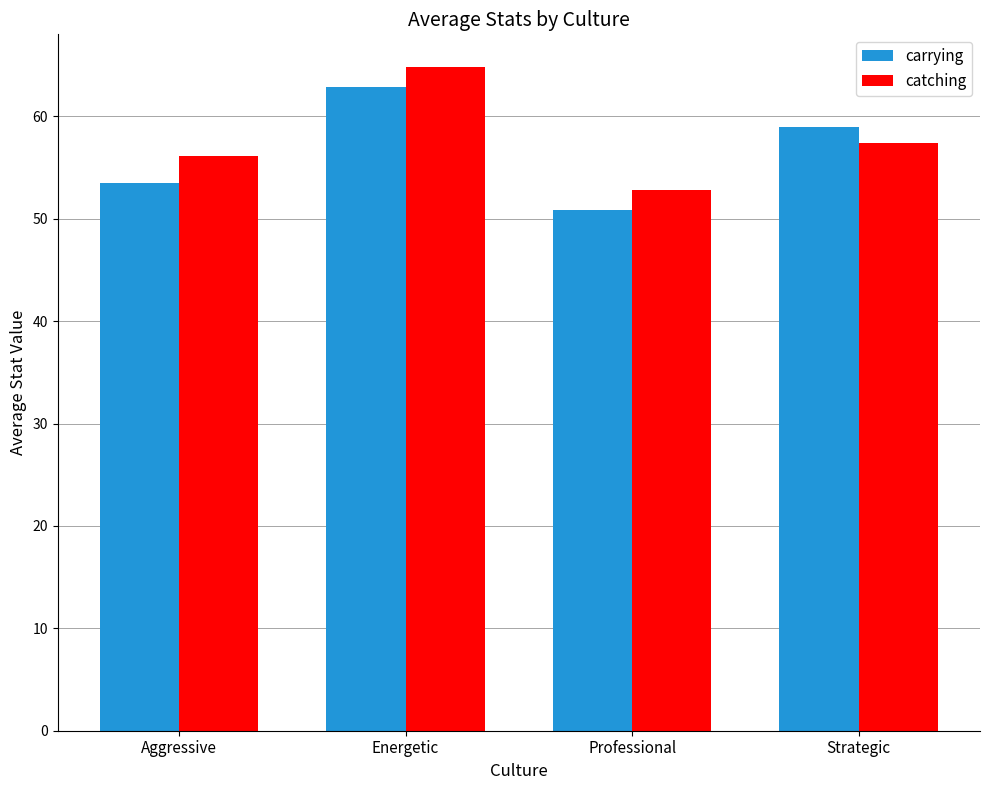

What are all the series names shown in the legend?

carrying, catching